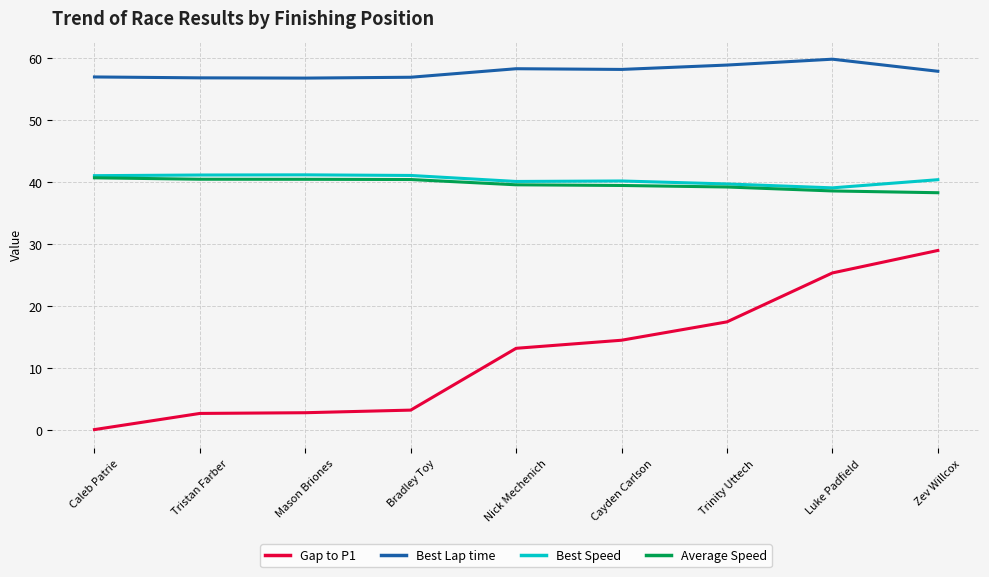

How many lines are shown in the chart?

4